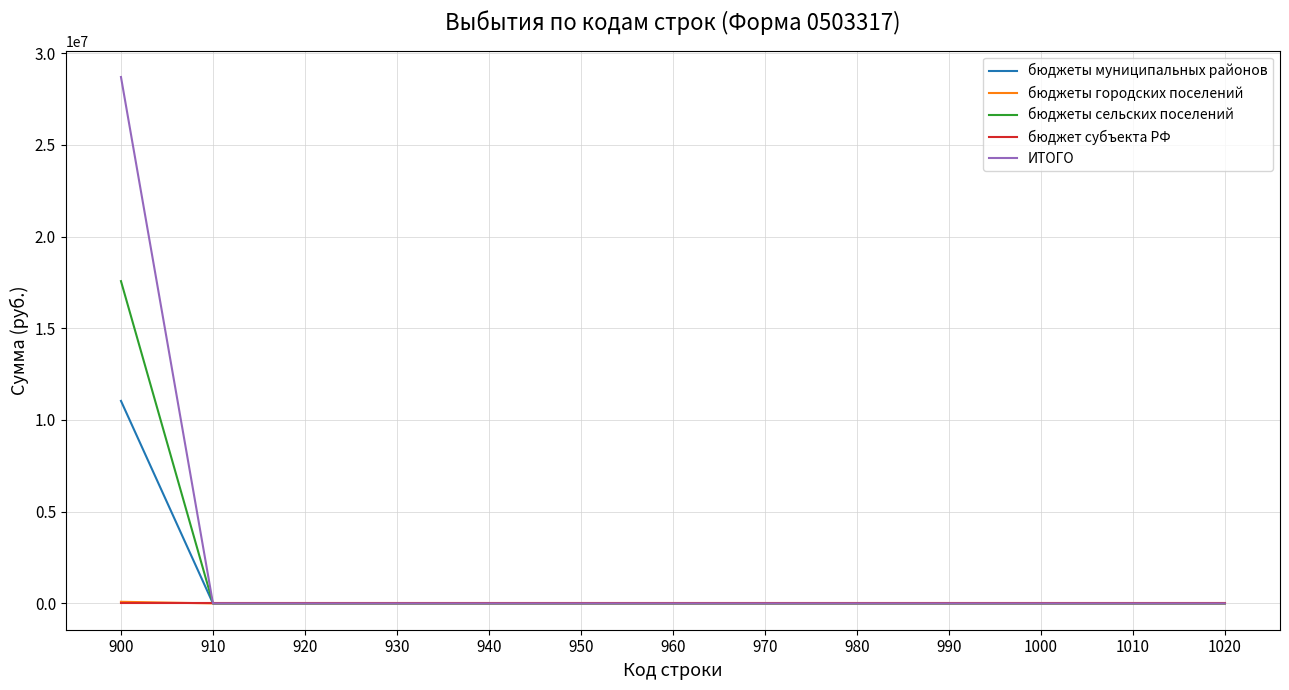

At which category is the sum across all series the highest?

900